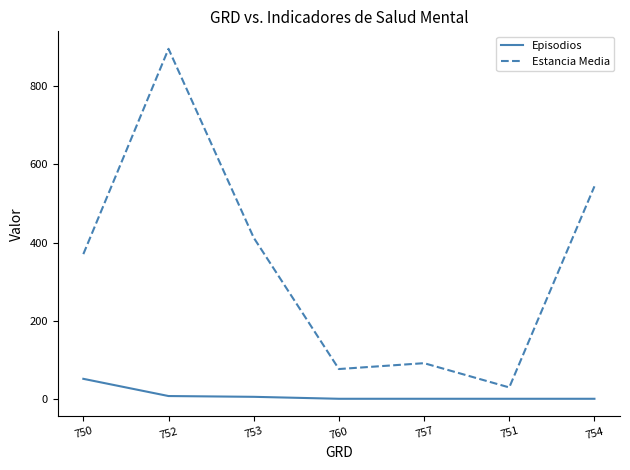

Which series has the widest spread of values?

Estancia Media